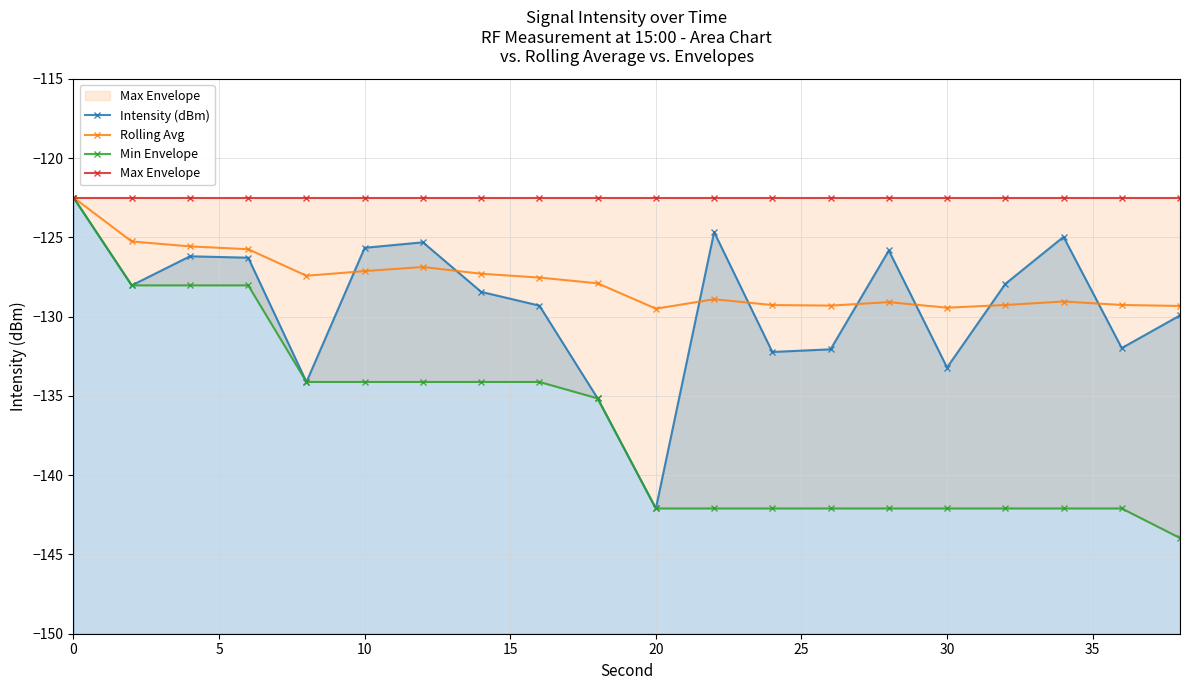

What is the difference between the Rolling Avg values at 35 and 15?

2.1